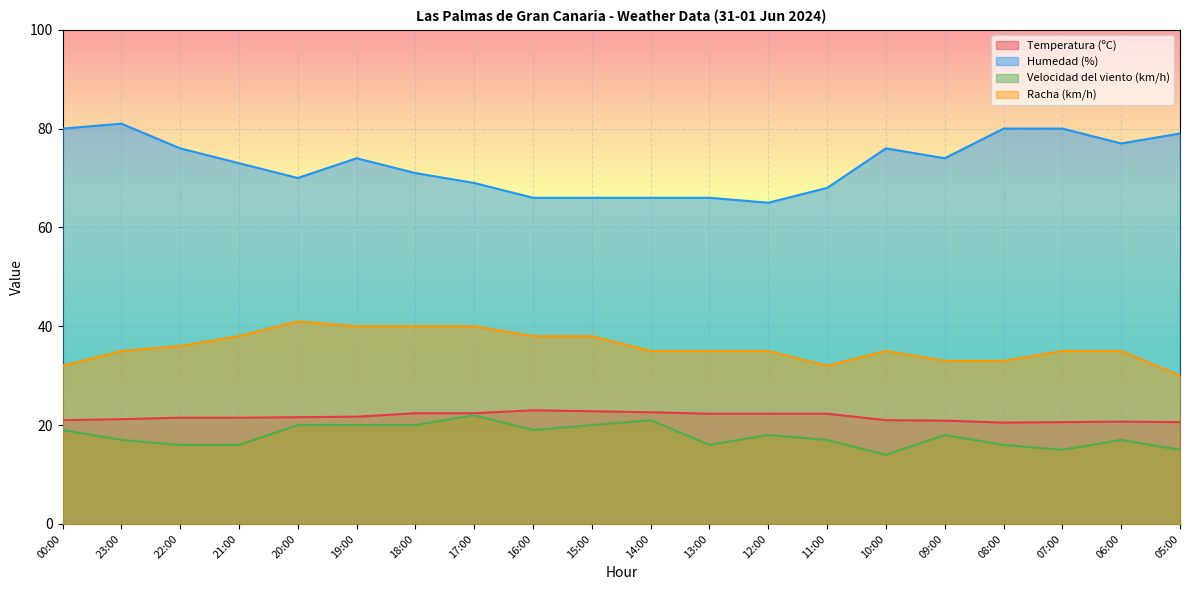

Which has a higher value, 05:00 or 21:00?

21:00